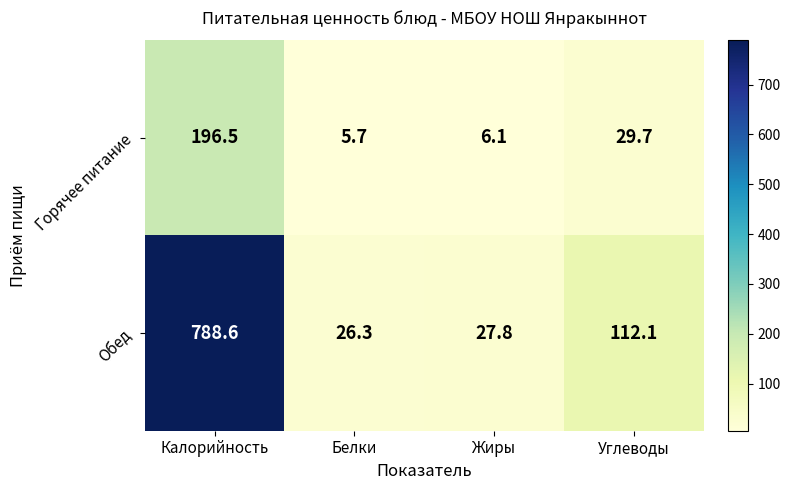

What is the greatest value displayed?

788.6